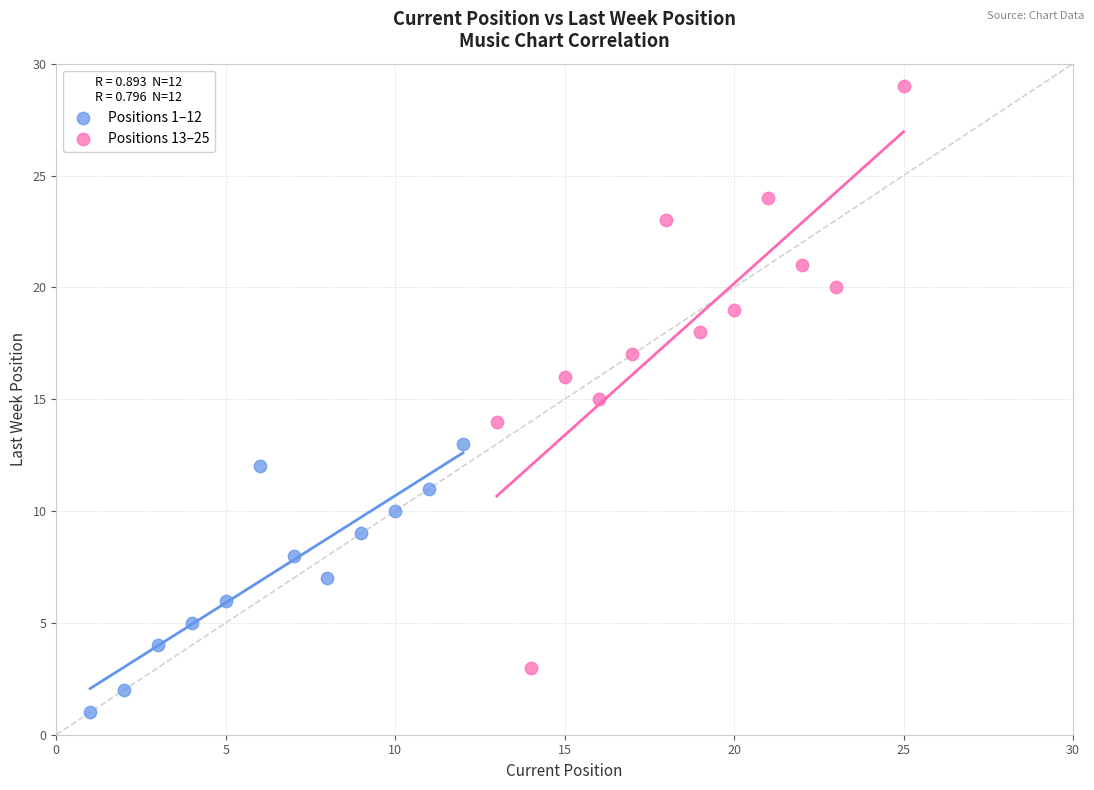

Which series reaches the maximum Y coordinate?

Positions 13–25